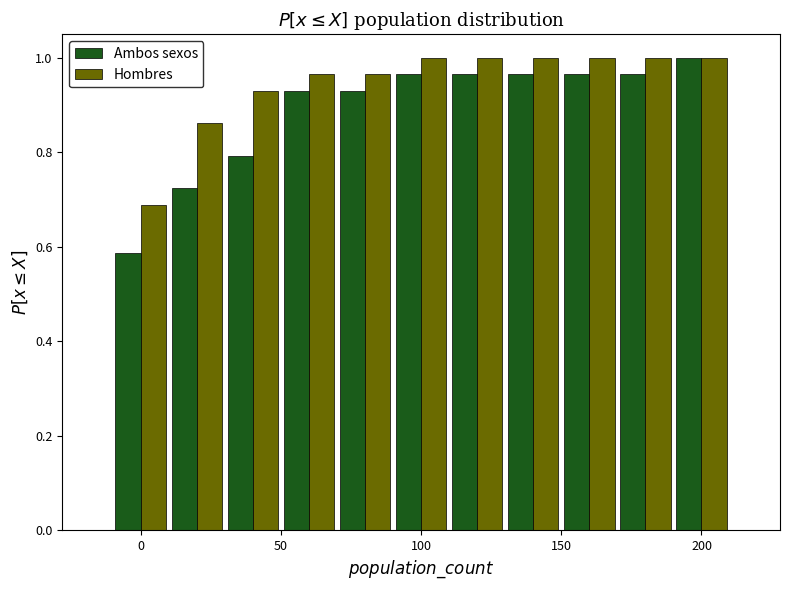

Reading left to right, list every range on the x-axis with the height of the bar of each series over it. The values are not printed on the chart, so give them approximately, as read against the axis.

-10 to 10: Ambos sexos=0.58	Hombres=0.68
10 to 30: Ambos sexos=0.72	Hombres=0.86
30 to 50: Ambos sexos=0.80	Hombres=0.94
50 to 70: Ambos sexos=0.94	Hombres=0.96
70 to 90: Ambos sexos=0.94	Hombres=0.96
90 to 110: Ambos sexos=0.96	Hombres=1.00
110 to 130: Ambos sexos=0.96	Hombres=1.00
130 to 150: Ambos sexos=0.96	Hombres=1.00
150 to 170: Ambos sexos=0.96	Hombres=1.00
170 to 190: Ambos sexos=0.96	Hombres=1.00
190 to 210: Ambos sexos=1.00	Hombres=1.00